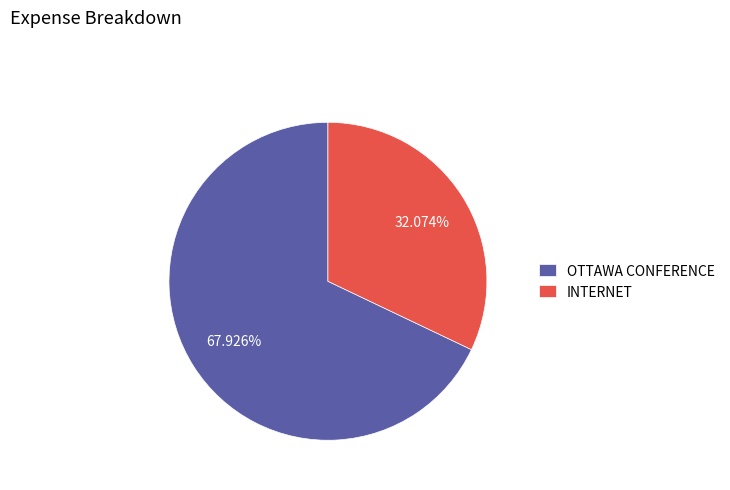

Count the number of slices in the pie.

2